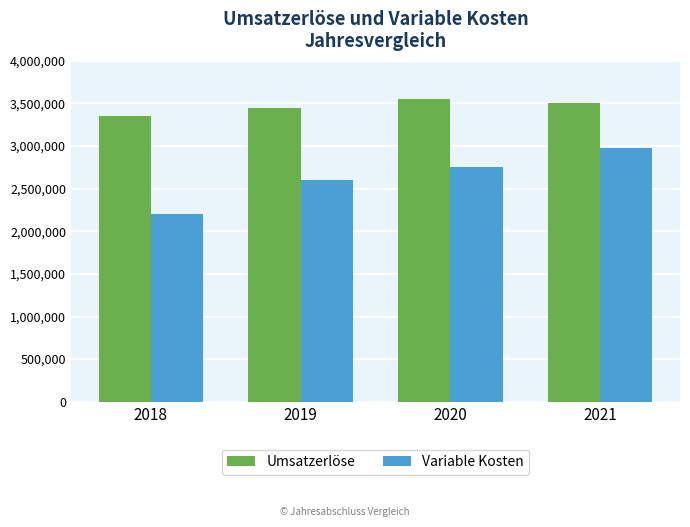

What is the highest value of the Umsatzerlöse series?

3552000